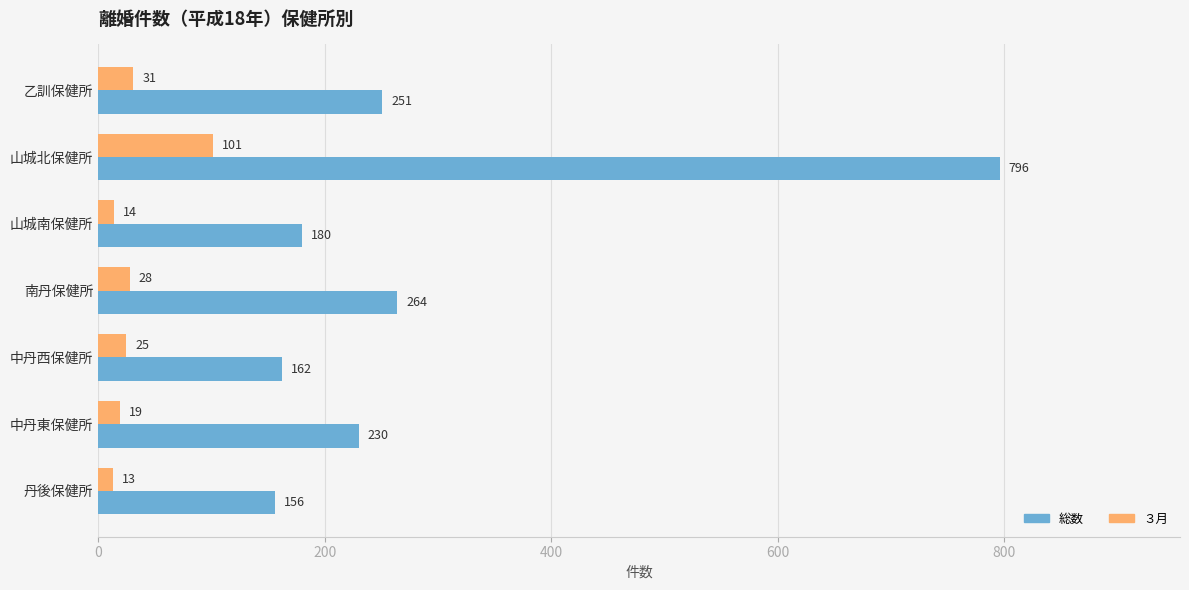

Which series has the widest spread of values?

総数